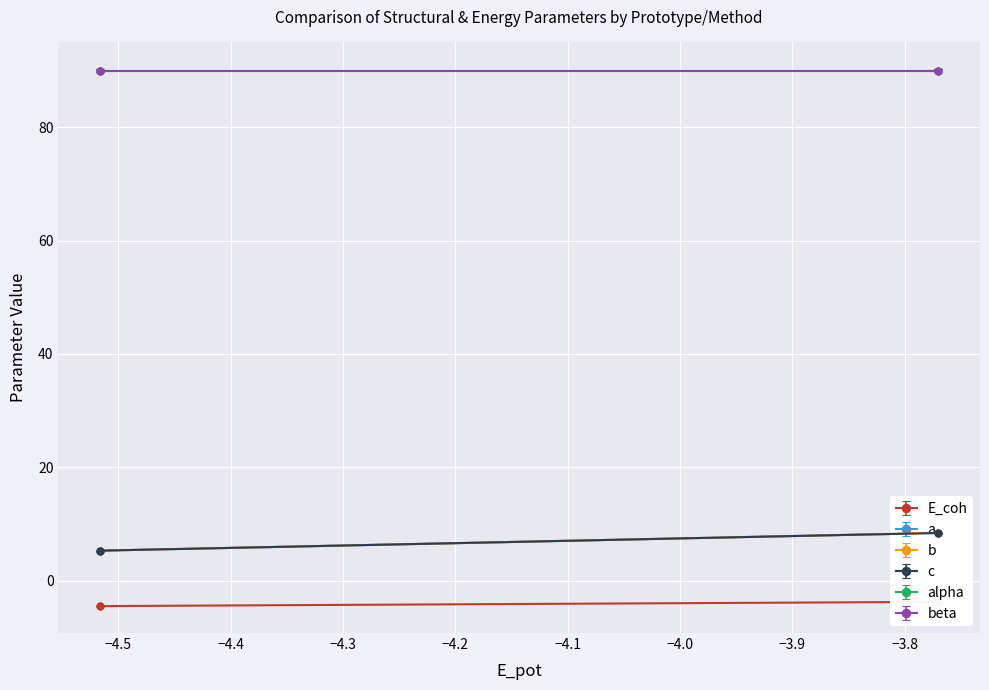

Which series changed the most between C1--CaF2-static and oqmd-1239724-box?

a